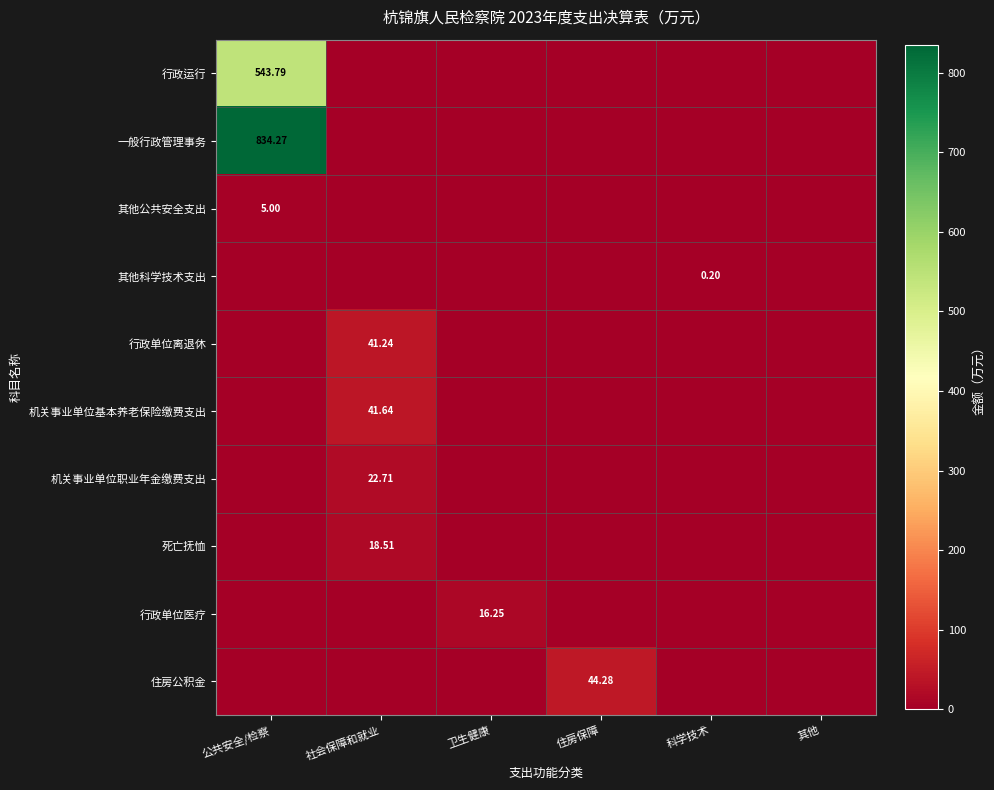

True or false: 行政单位医疗 has a value of -8.3 at 其他.

False